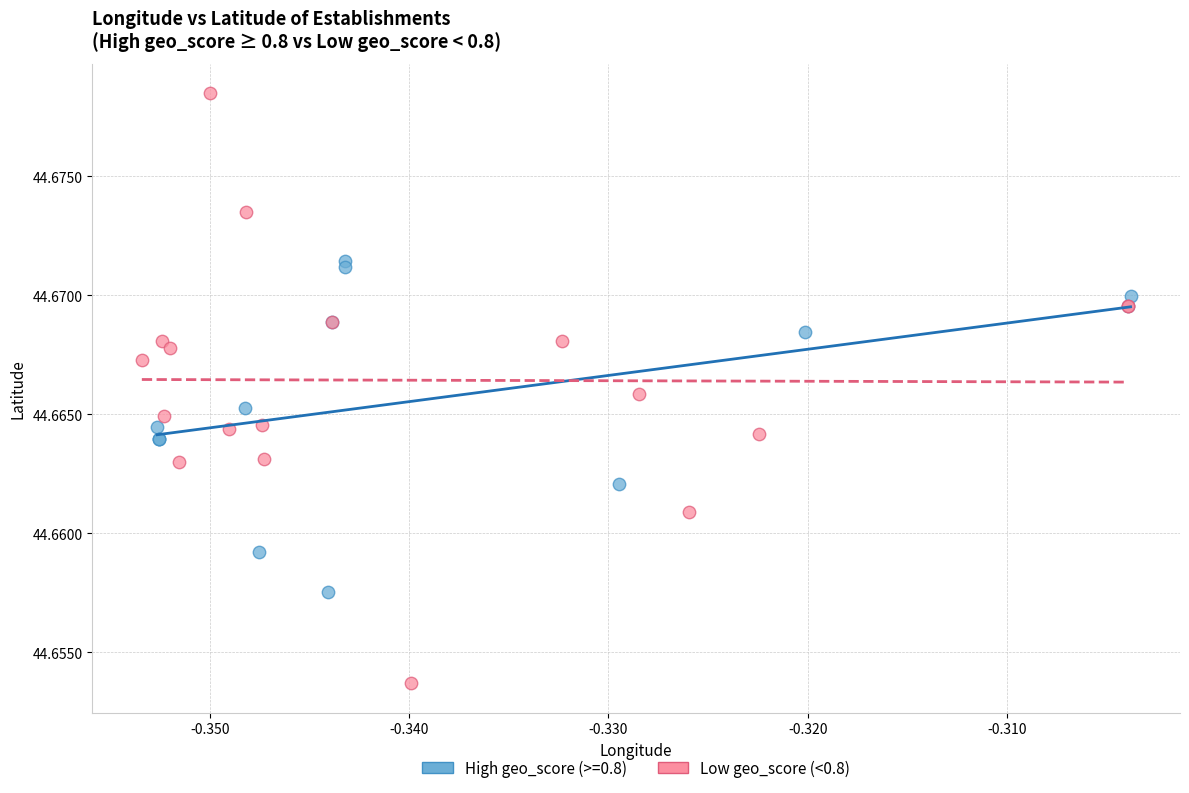

Which series contains the lowest Y value?

Low geo_score (<0.8)